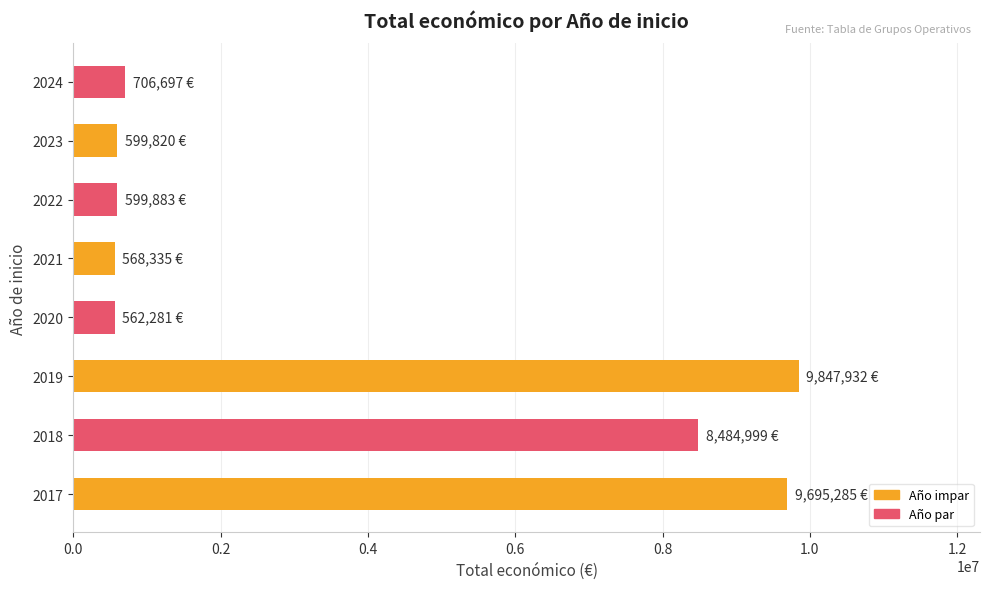

What is the change in value from 2017 to 2023?

-9095465